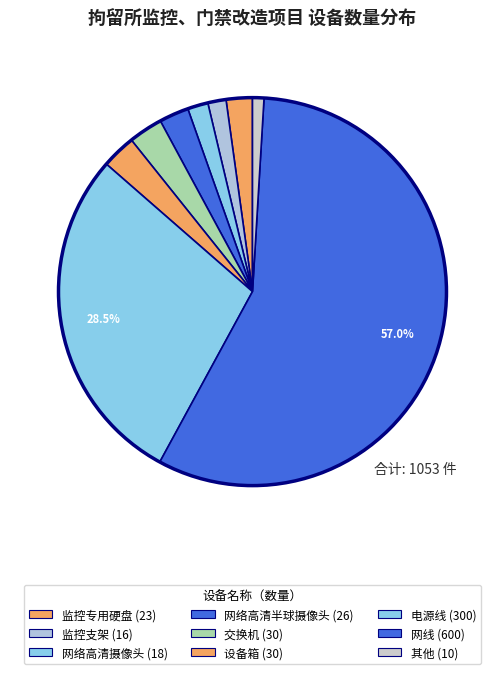

Count the number of slices in the pie.

9